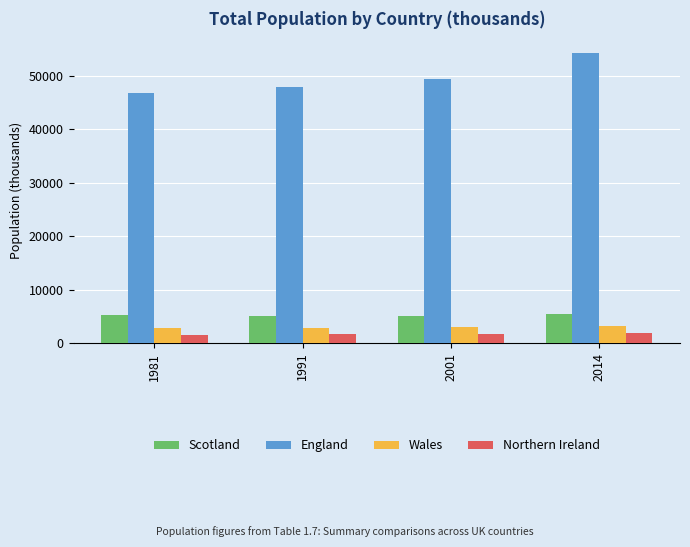

True or false: Wales has a value of 2813.5 at 1981.

True